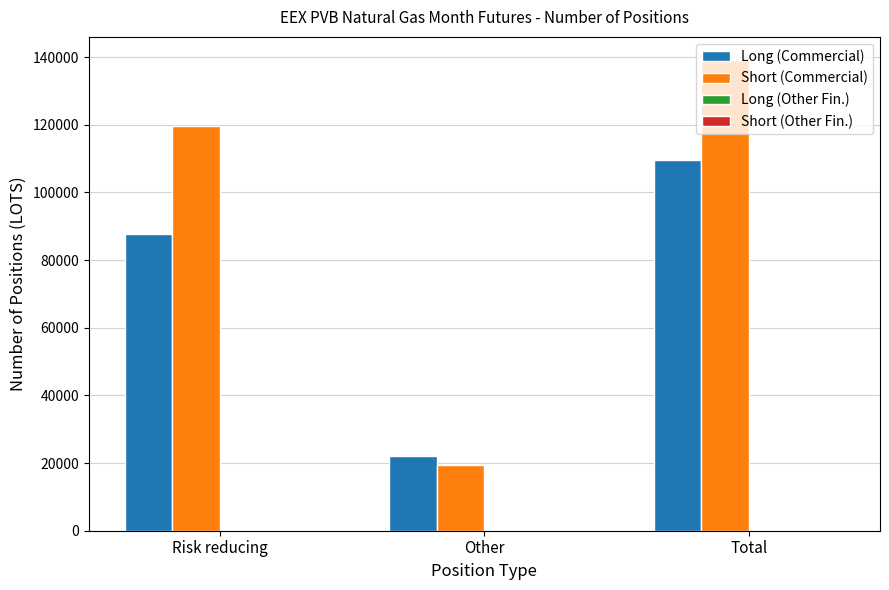

Read the Short (Commercial) value at Total, to the nearest 50.

139000